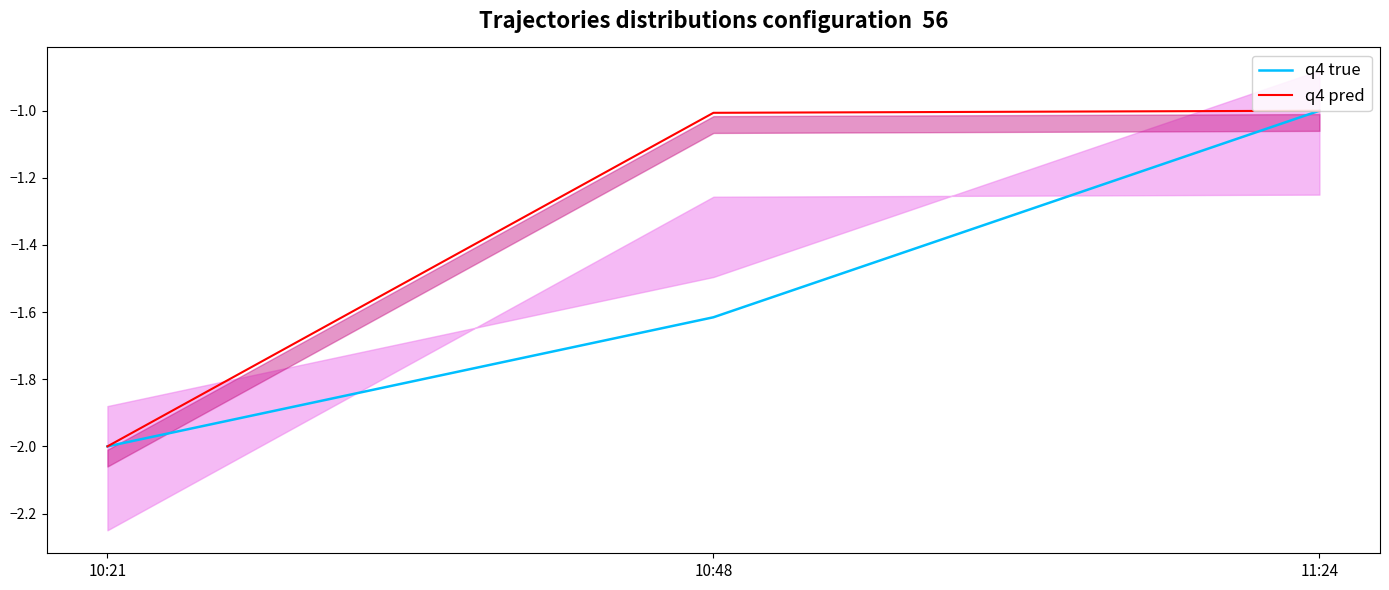

What is the label of the 3rd point from the right?

10:21